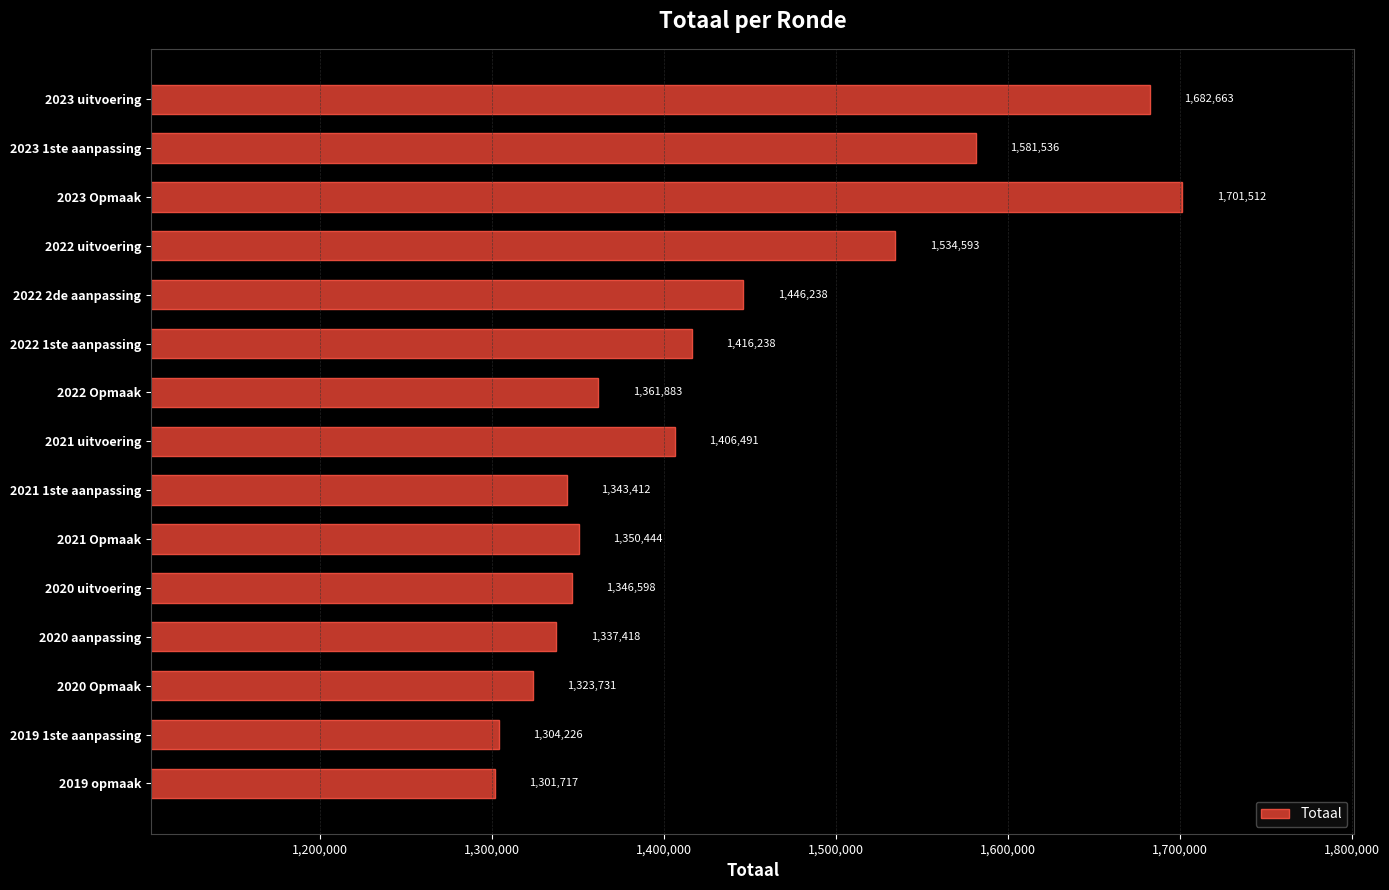

Are the bars grouped side by side (vs. stacked)?

No